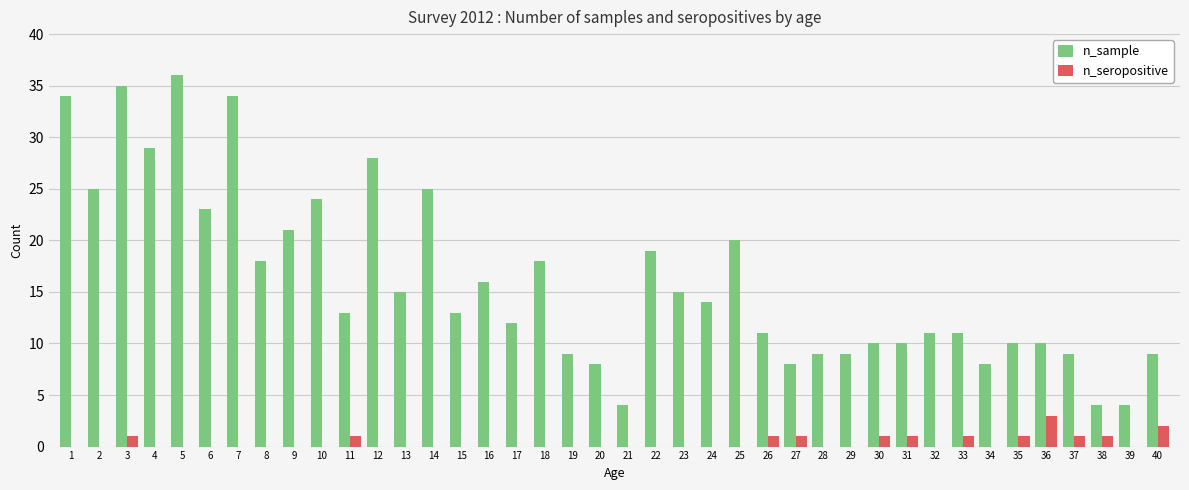

How many groups of bars are there?

40